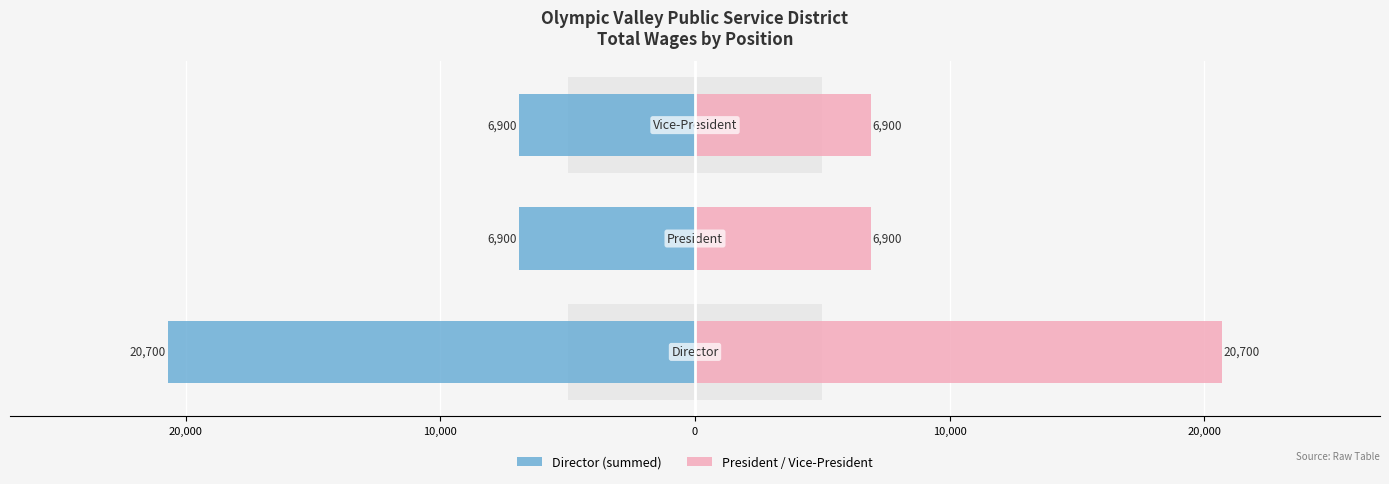

Are the bars grouped side by side (vs. stacked)?

Yes